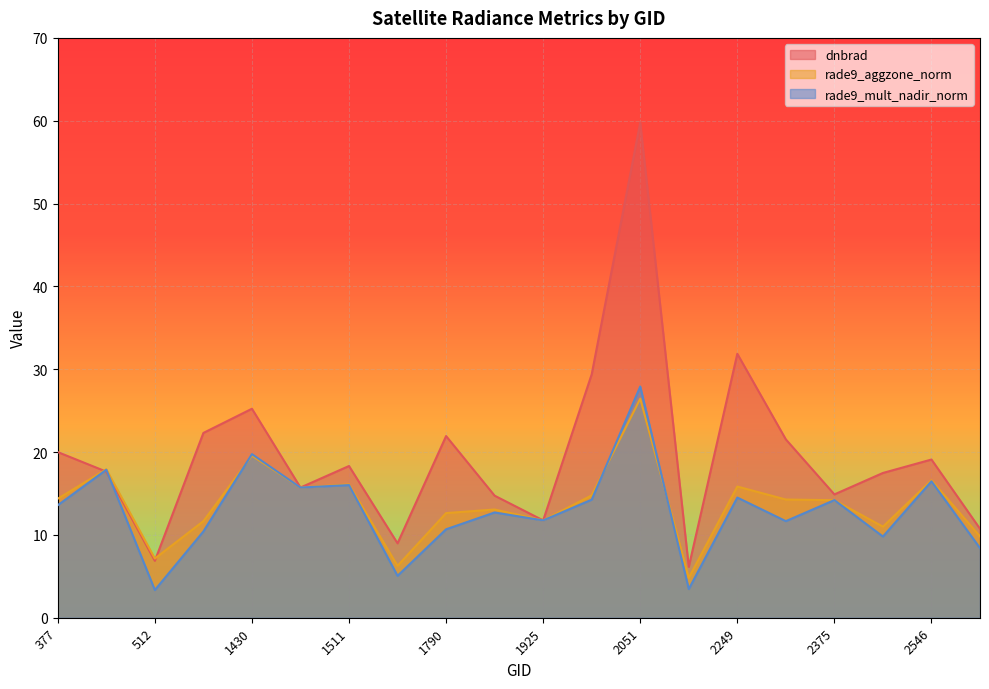

Which series has the largest total across all categories?

dnbrad